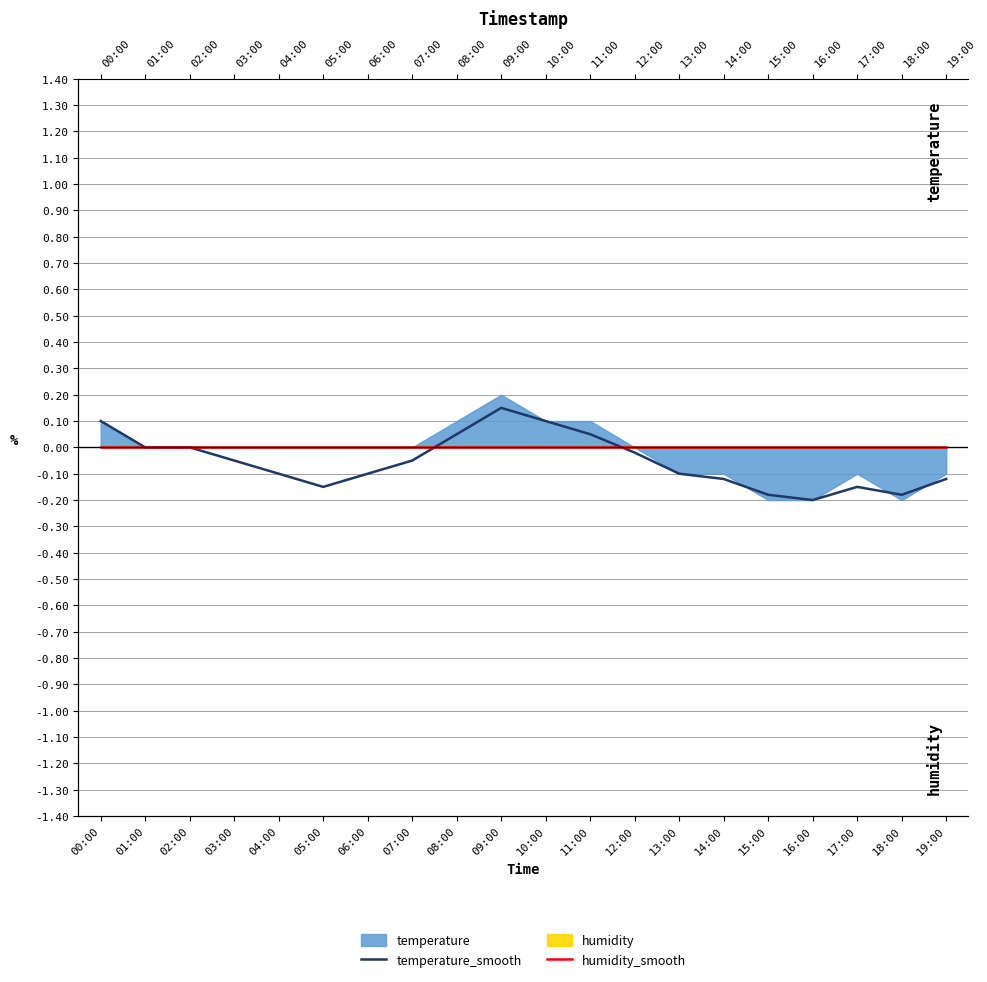

Which has a higher value, 04:00 or 07:00?

07:00